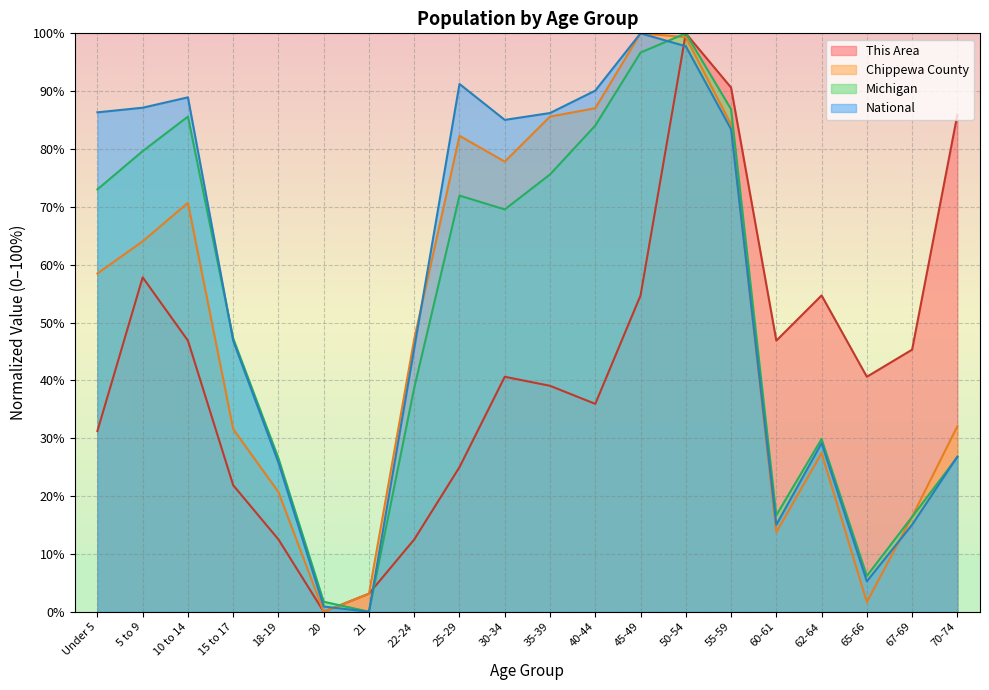

How many data points in National are above 83?

10